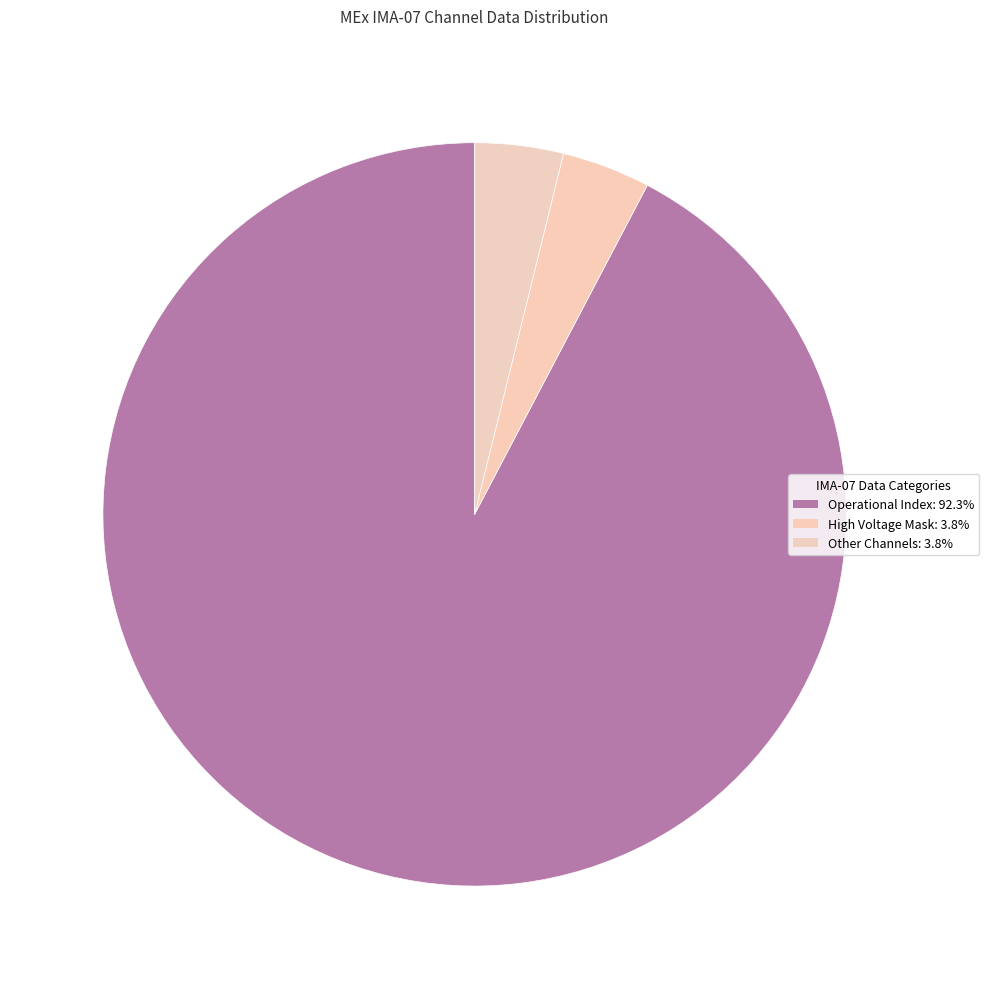

Which category has the biggest portion of the pie?

Operational Index